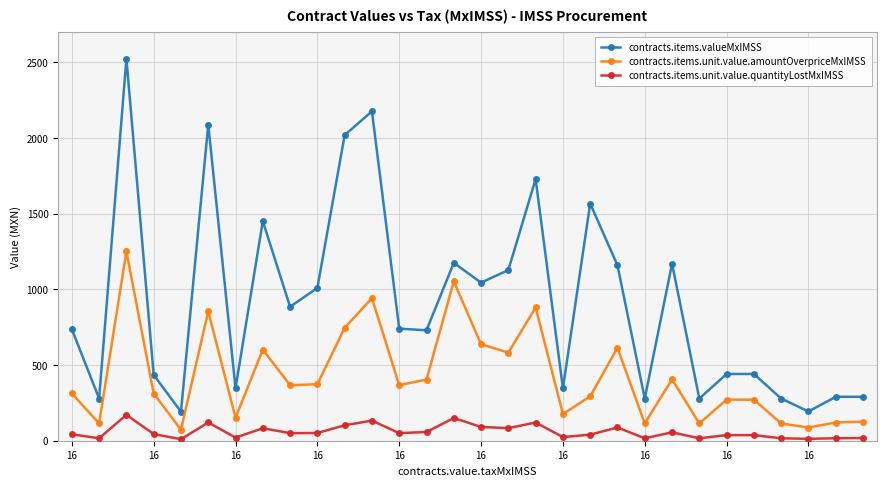

What is the value of the contracts.items.valueMxIMSS point at the 7th from the left?

346.8